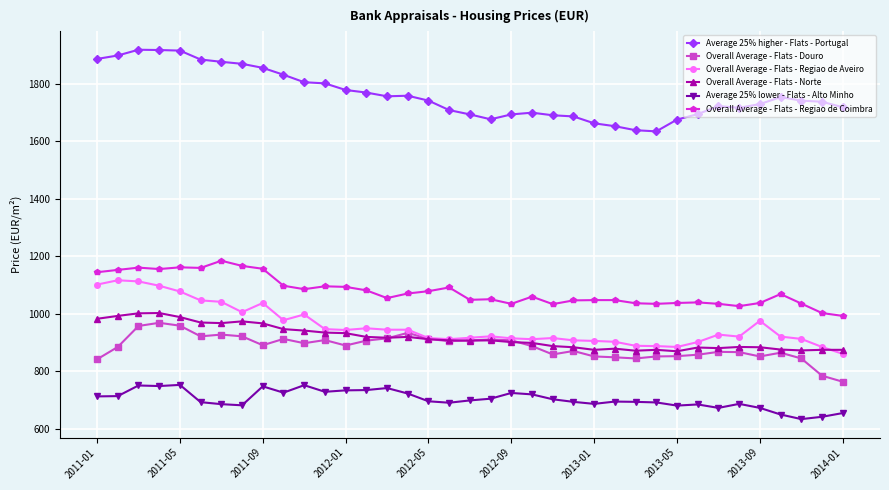

True or false: Overall Average - Flats - Douro has more than 2 points higher than both neighbors.

True